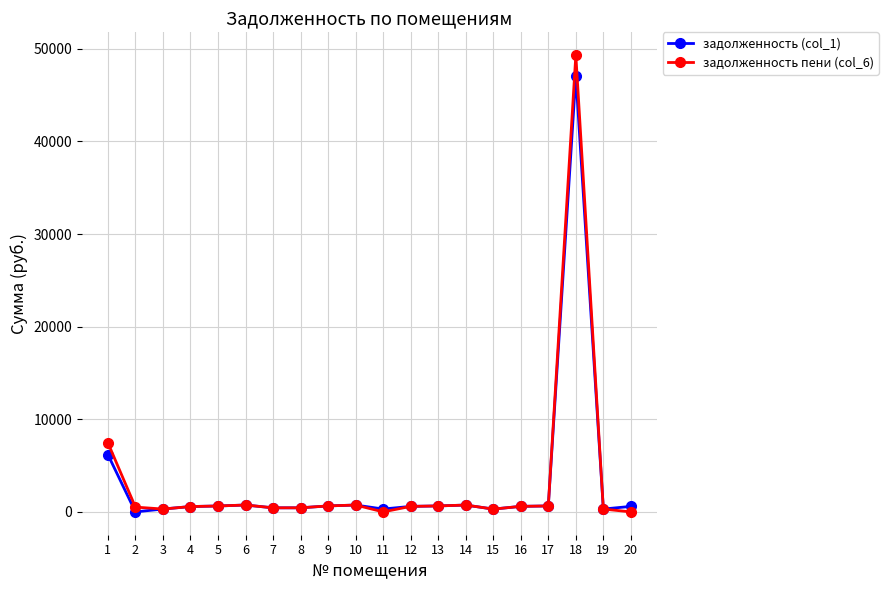

At which category is the sum across all series the highest?

18